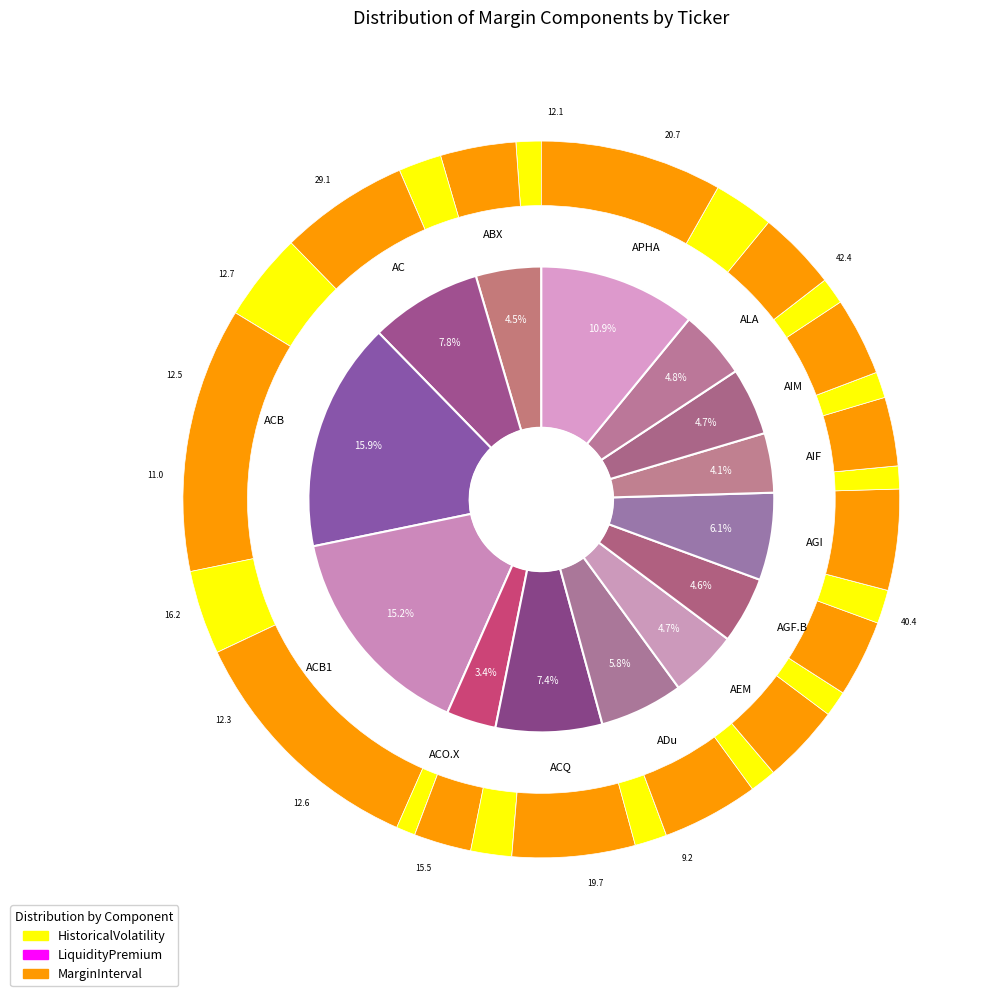

Does any single category account for the majority?

No